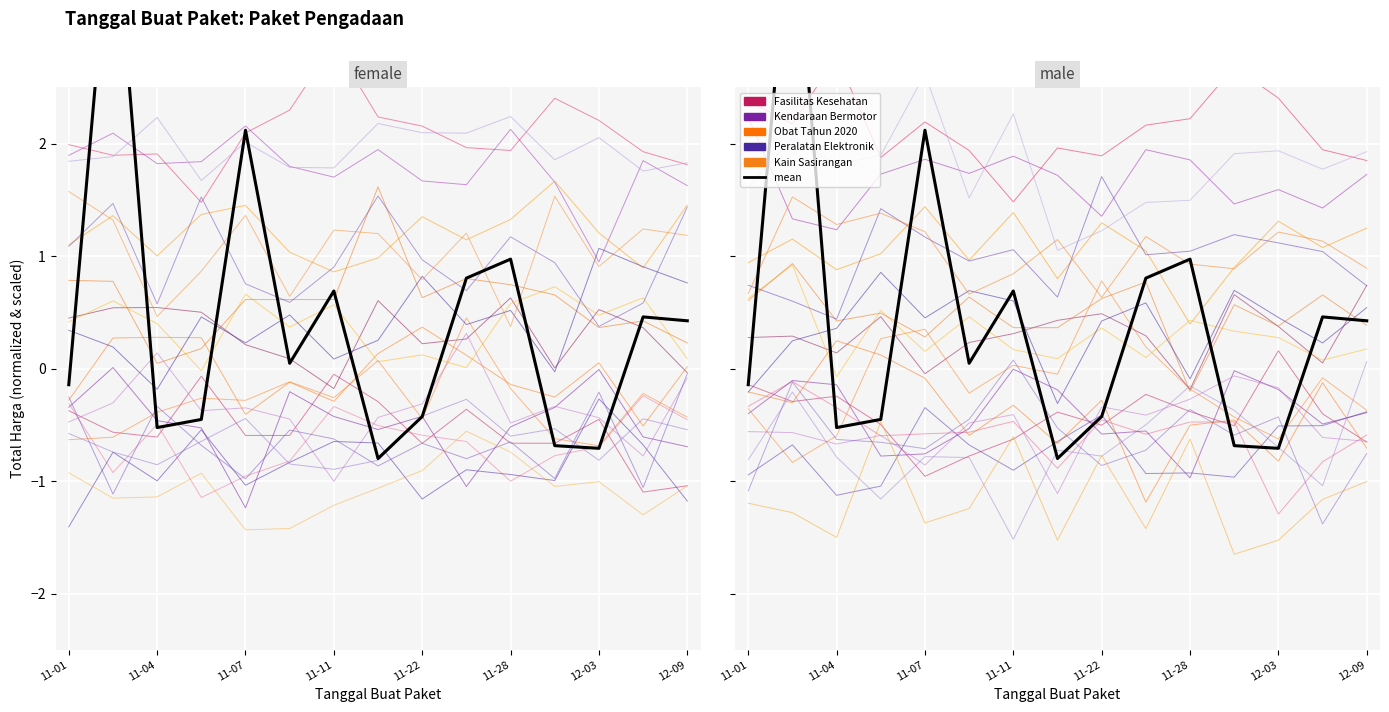

Which series has the widest spread of values?

mean